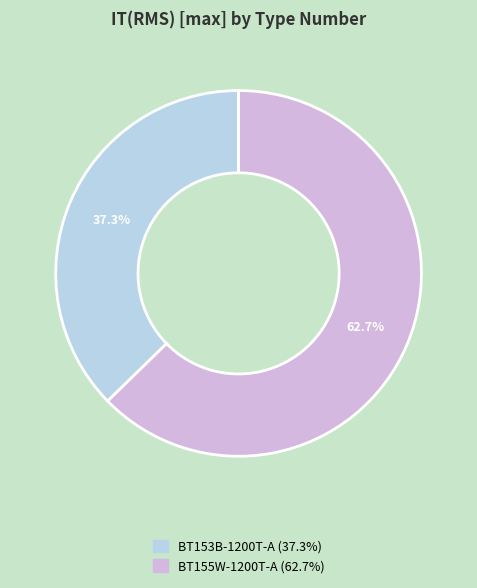

What is the majority slice?

BT155W-1200T-A